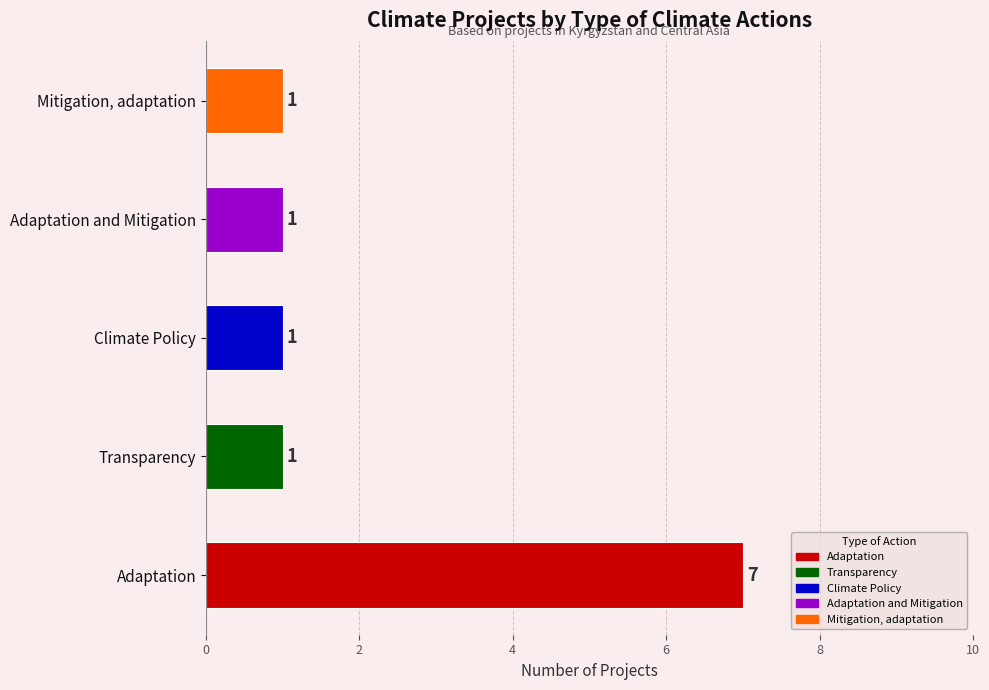

Are the bars horizontal?

Yes